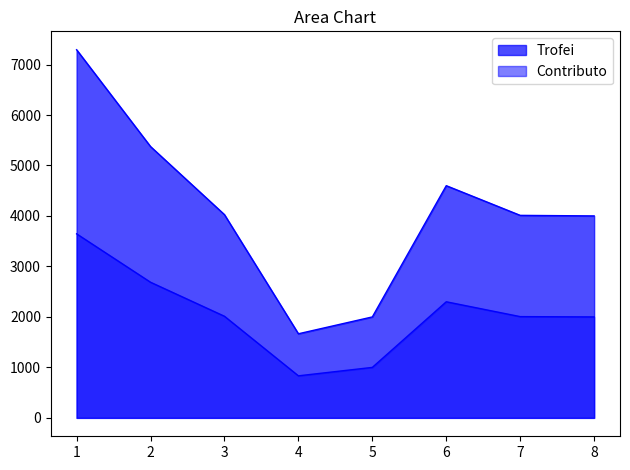

True or false: Trofei has a value of 1081 at 5.

False